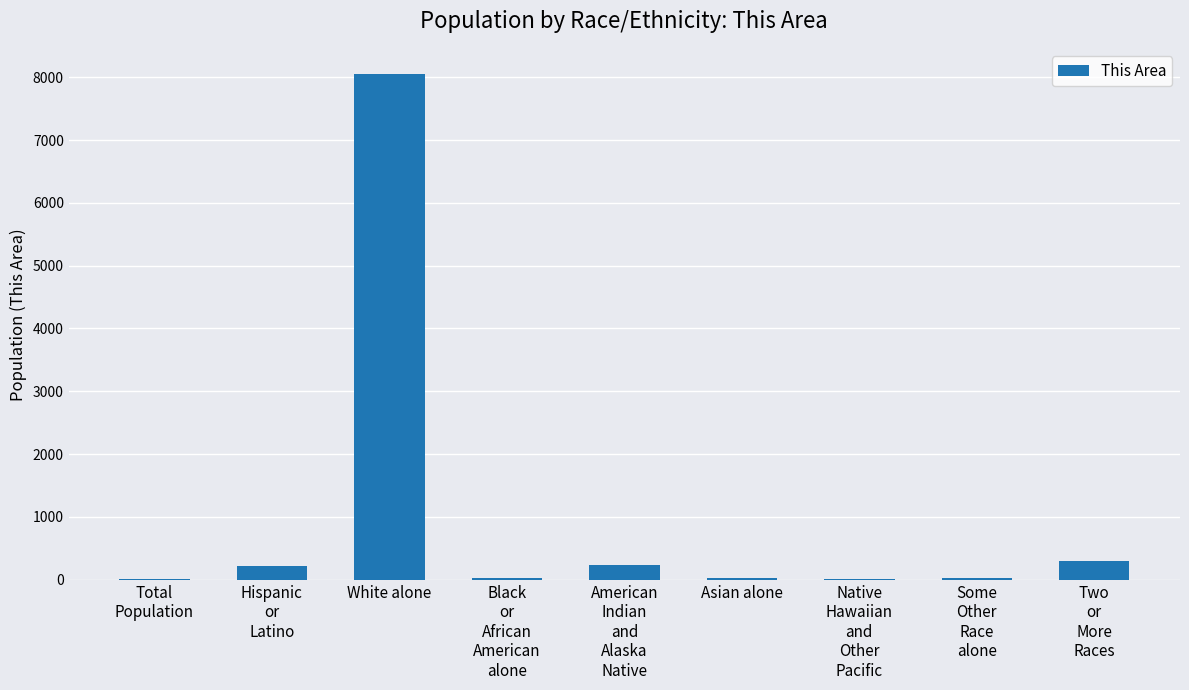

What is the sum of all values?

8901